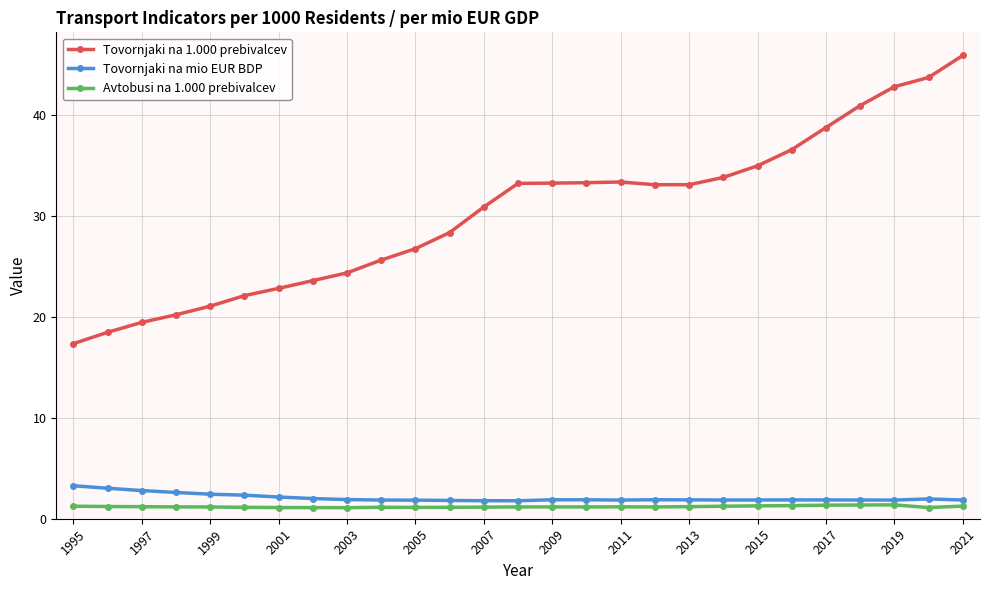

How many data points in Tovornjaki na 1.000 prebivalcev are above 33?

14